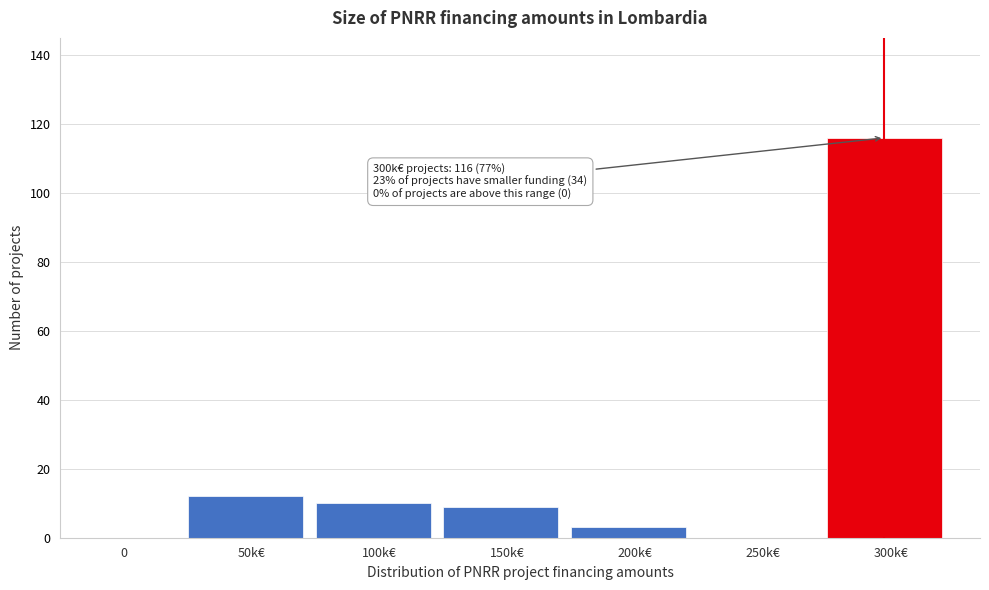

Reading right to left, extract all data points from this chart.

300k€=116	250k€=0	200k€=3	150k€=9	100k€=10	50k€=12	0=0